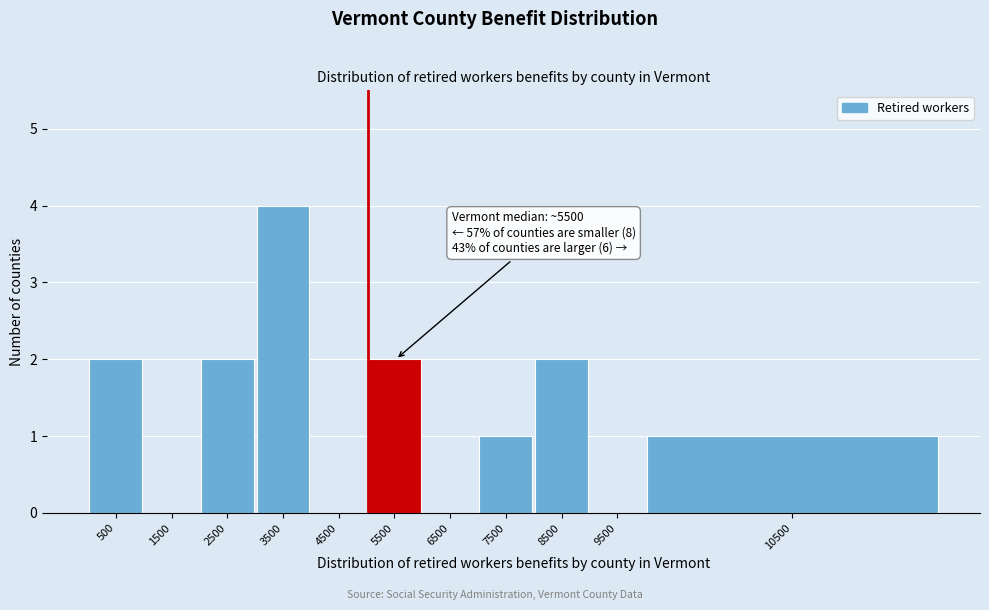

Reading left to right, extract all data points from this chart.

500=2	1500=0	2500=2	3500=4	4500=0	5500=2	6500=0	7500=1	8500=2	9500=0	10500=1